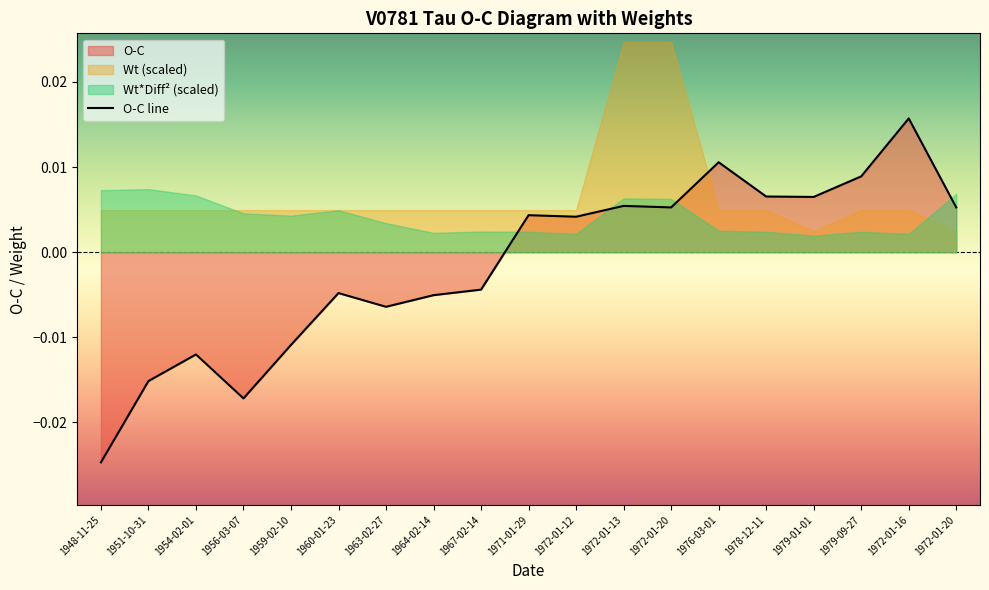

At which label is the value closest to 0?

1972-01-12